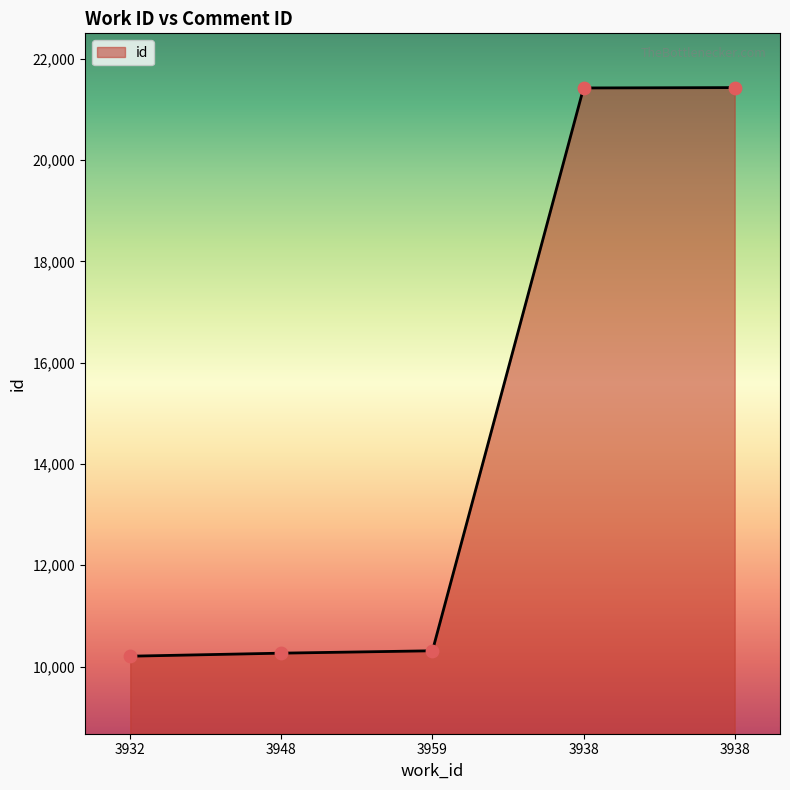

Between 3959 and 3948, which is larger?

3959